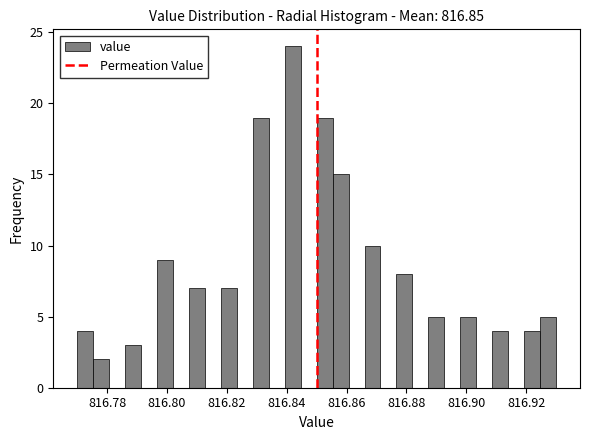

Read against the x-axis, roughly where is the centre of the tallest bar?

816.842